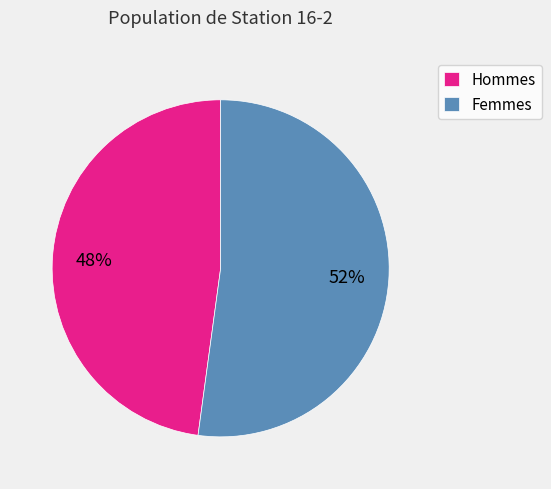

How many segments does this pie chart have?

2